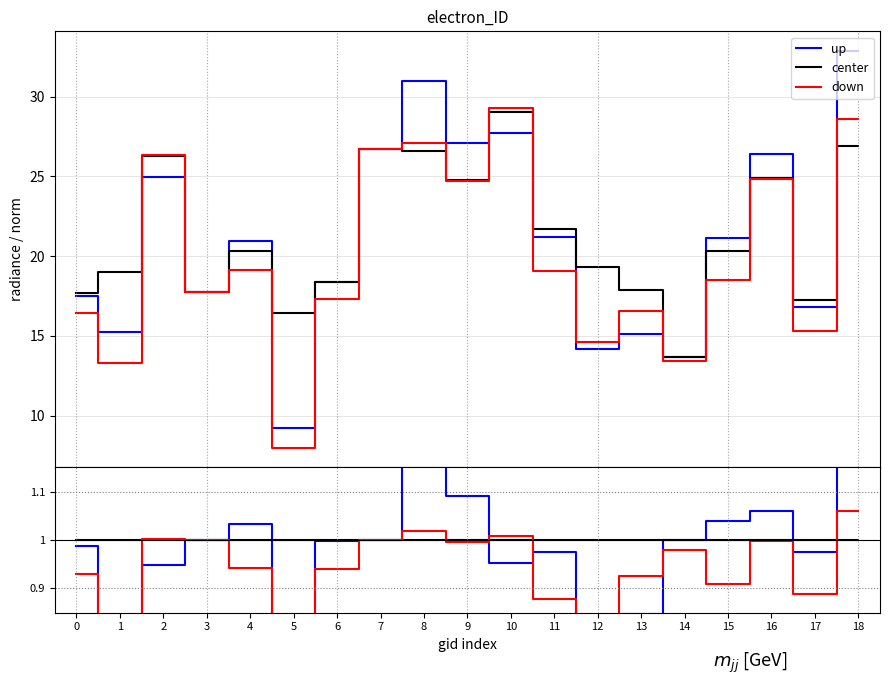

What is the smallest value displayed?

0.5